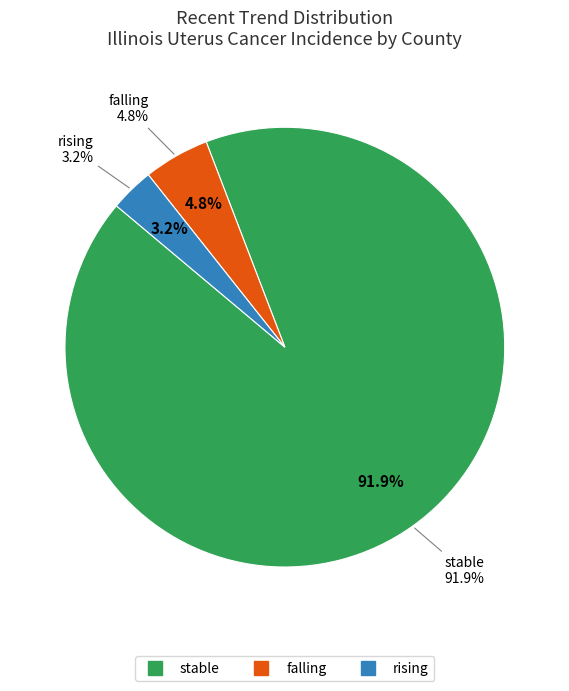

To the nearest percent, what percentage of the pie is stable?

92%